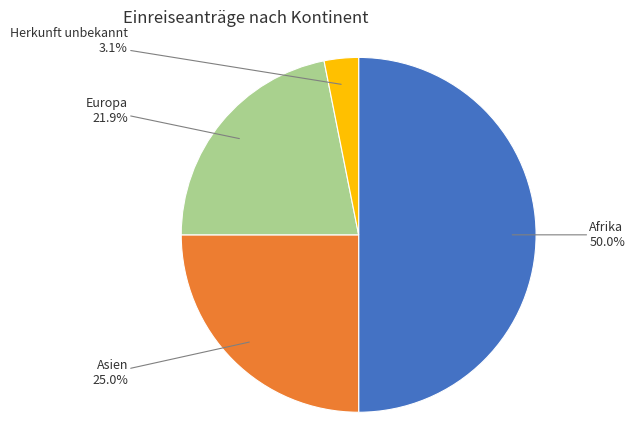

Approximately how many times larger is the value at Asien compared to Europa?

1.1